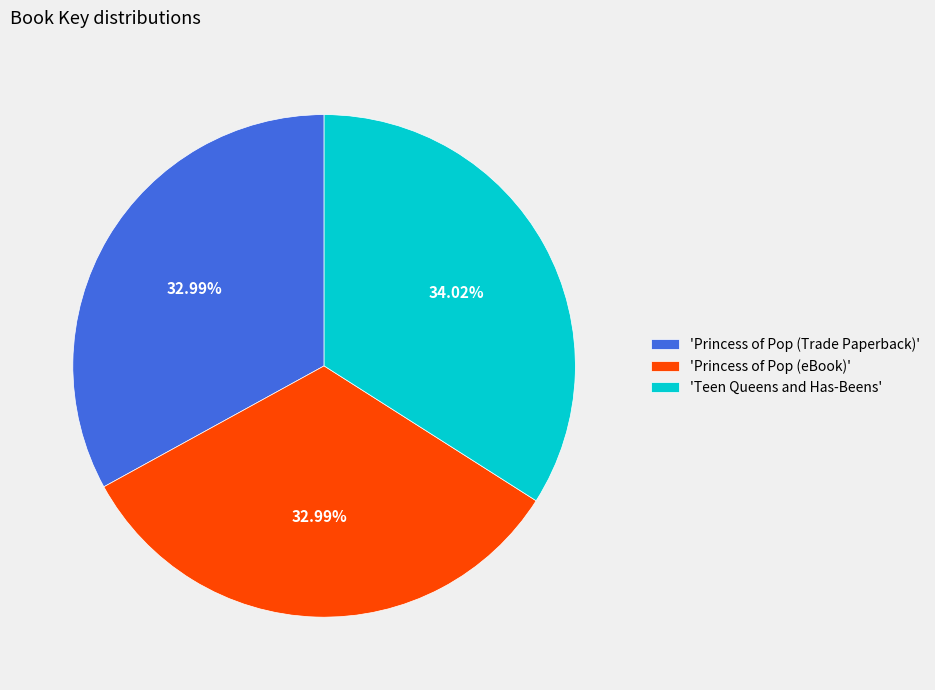

Is 'Teen Queens and Has-Beens' the majority of the pie?

No